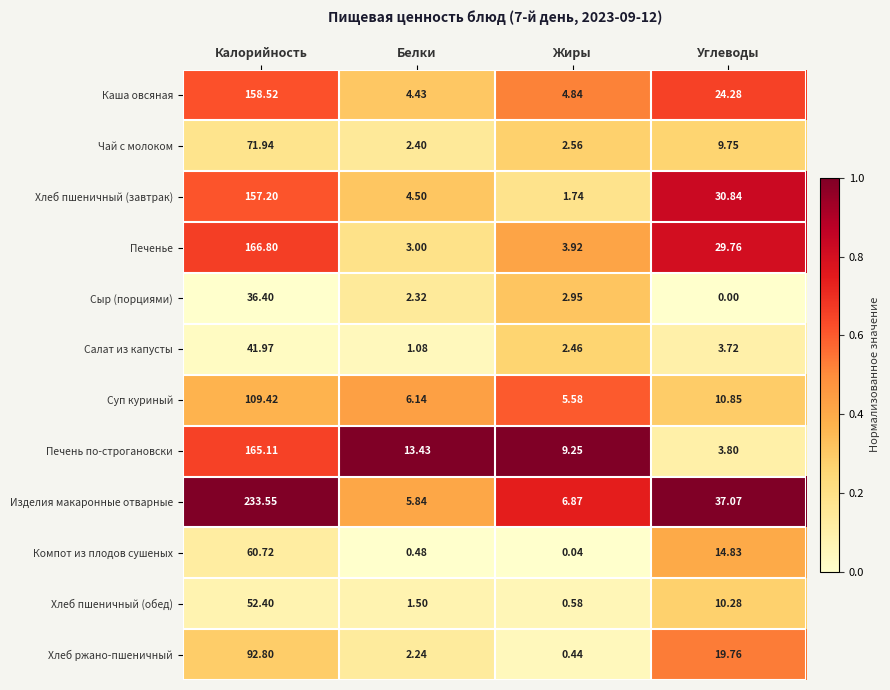

Which series changed the most between Белки and Жиры?

Печень по-строгановски